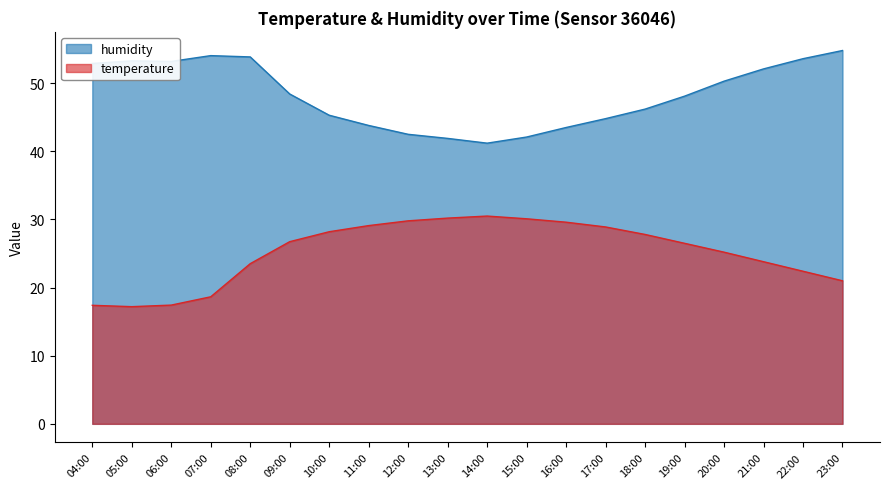

Is the value of humidity at 11:00 greater than the value of temperature at 13:00?

Yes